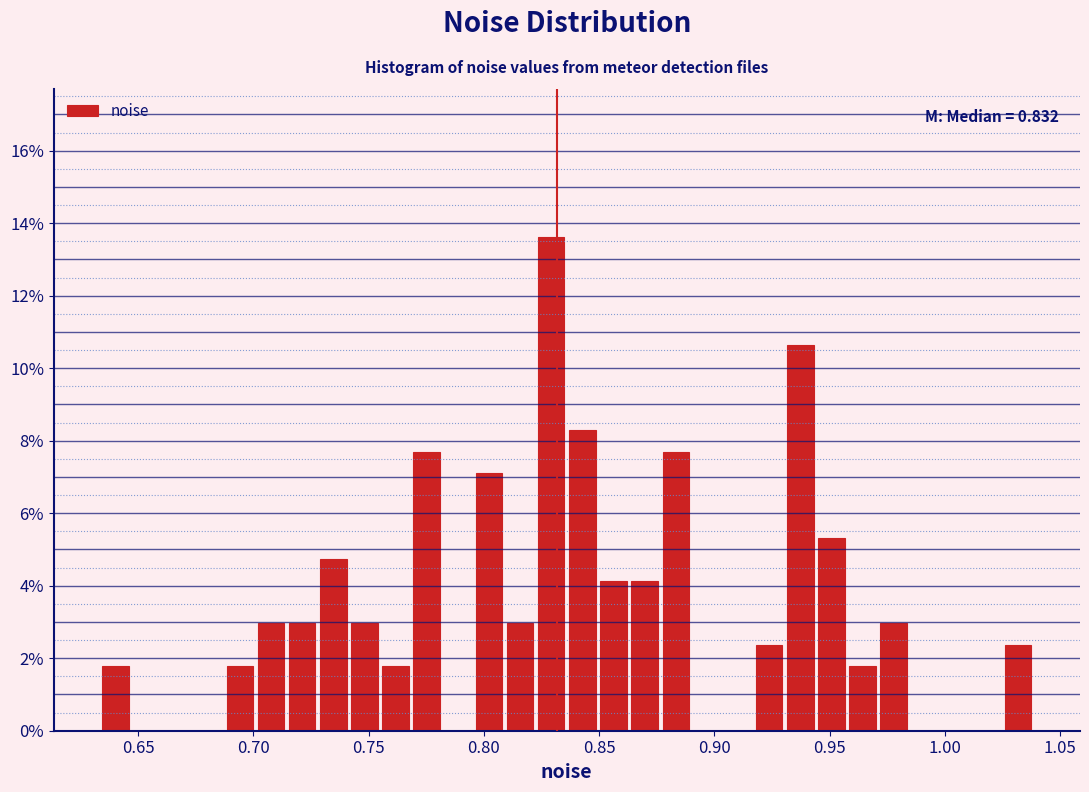

Around what value on the x-axis is the tallest bar? Give the approximate position of its centre, as read against the axis.

0.830